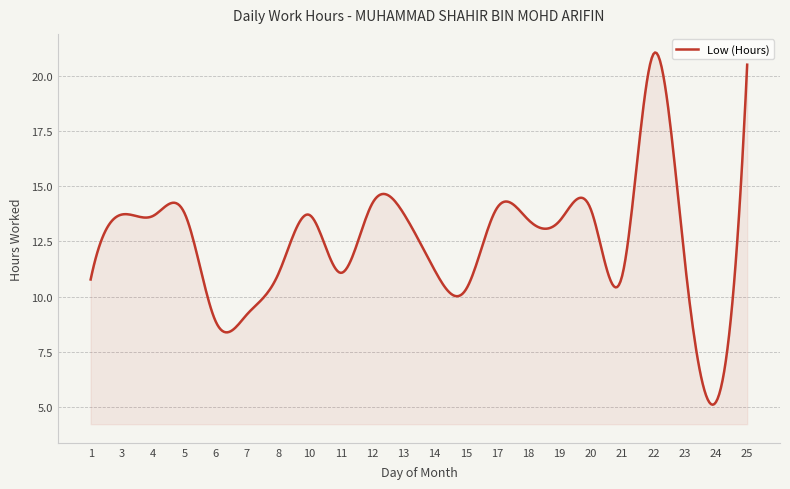

What is the greatest value displayed?

21.1